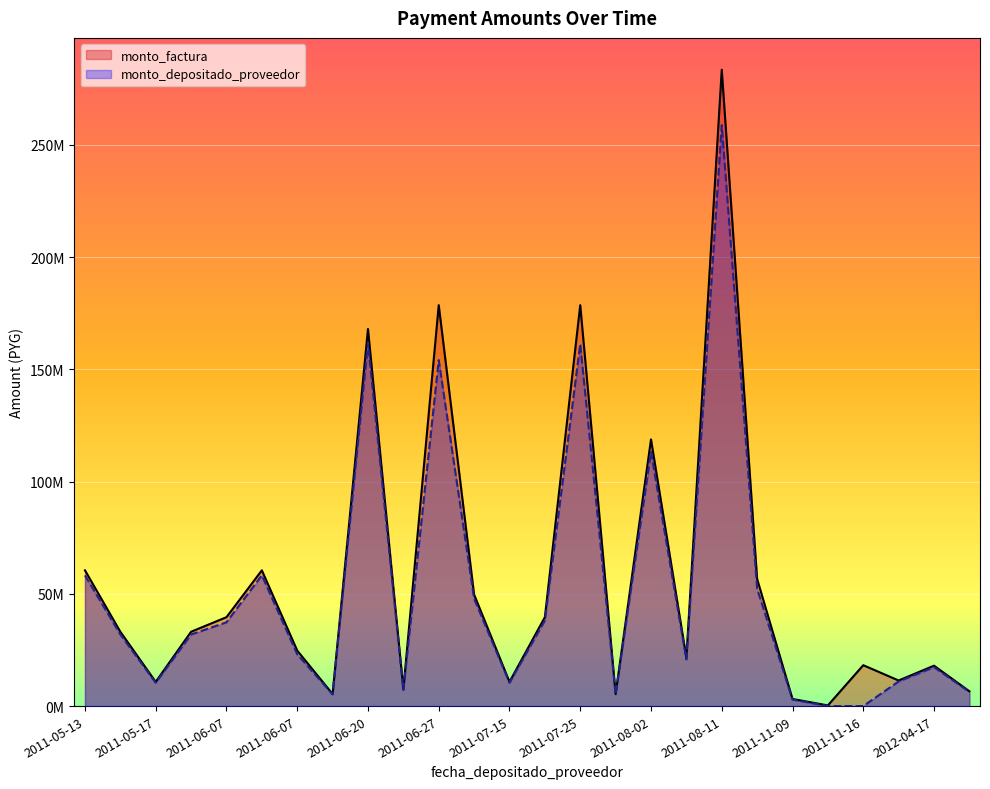

True or false: monto_depositado_proveedor has a value of 83562309 at 2011-05-13.

False